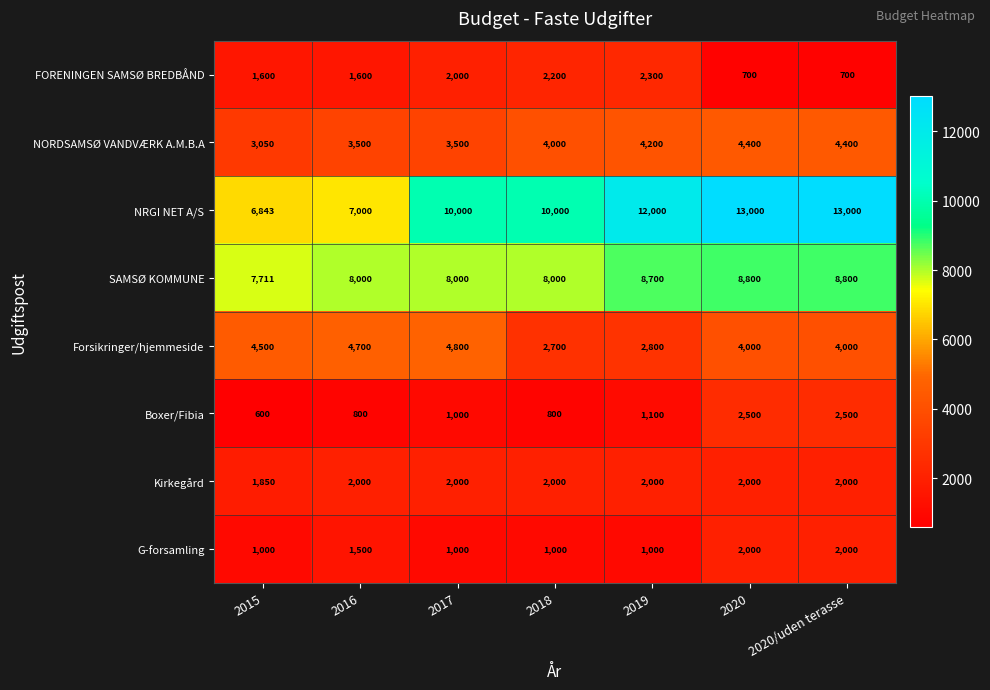

Count the number of data series in this chart.

8